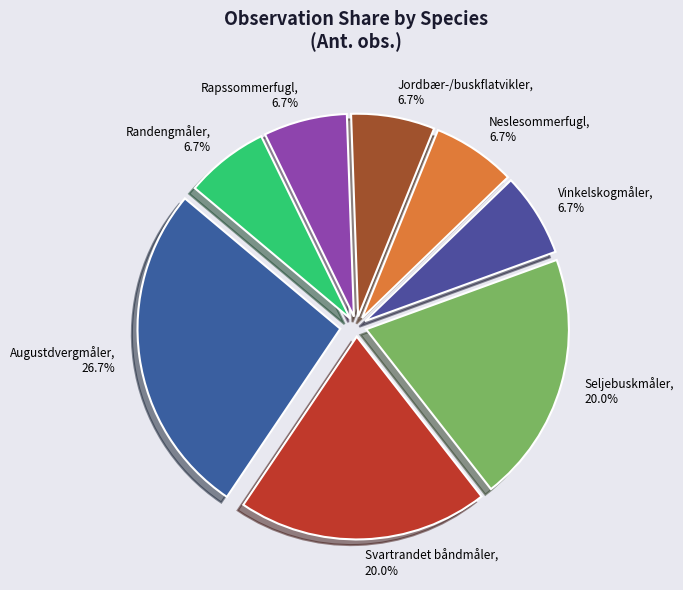

True or false: Svartrandet båndmåler accounts for 34% of the total.

False